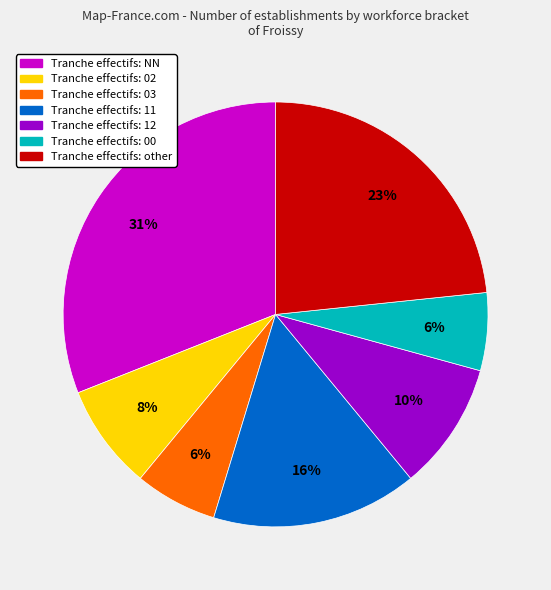

How many slices are in this pie chart?

7